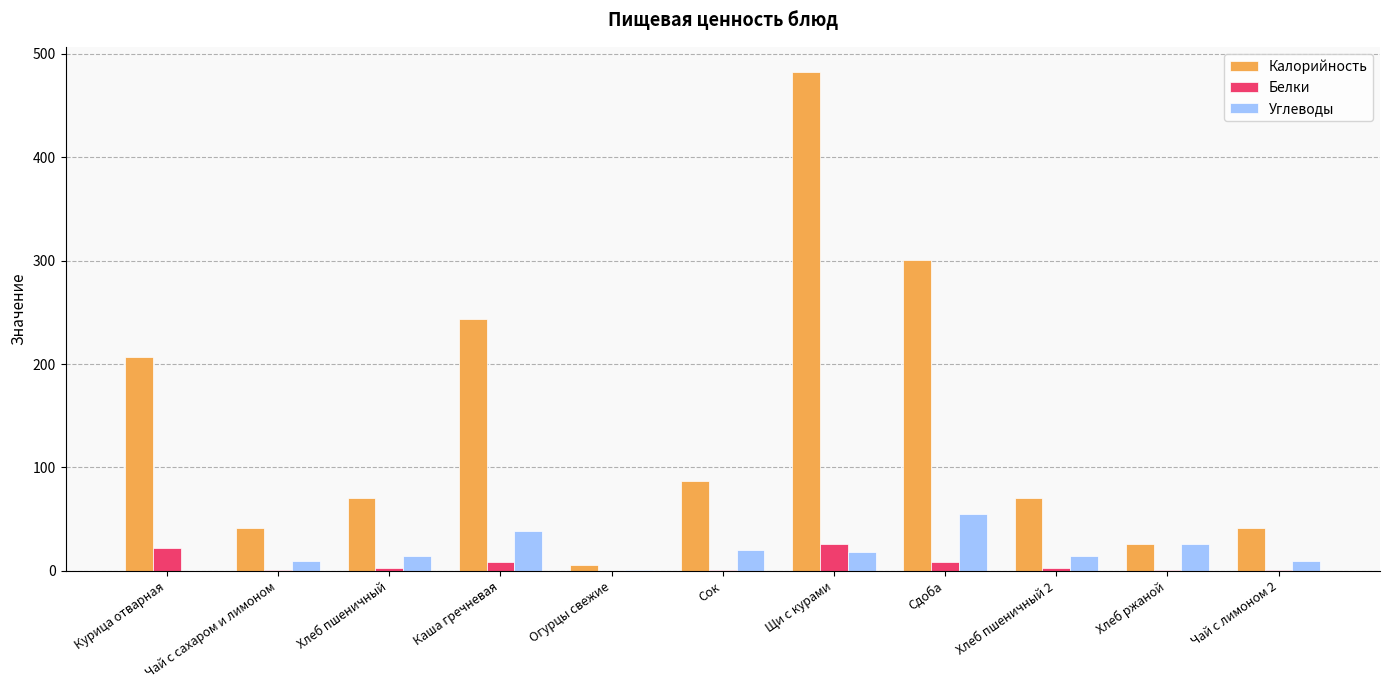

What is the sum of all Калорийность values?

1575.8